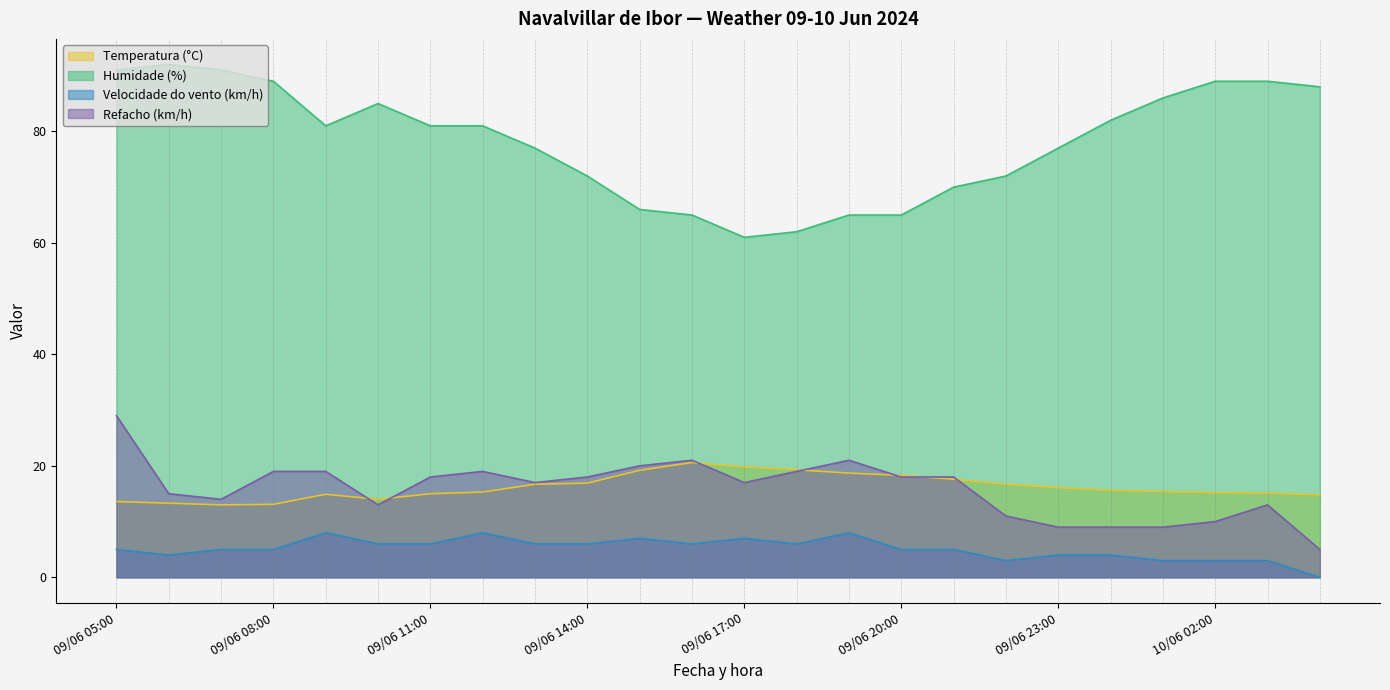

Reading left to right, transcribe all the data shown in this chart.

Temperatura (°C): 13.6	13.3	13.0	13.1	14.9	14.0	15.0	15.3	16.7	16.9	19.2	20.6	19.8	19.3	18.7	18.3	17.6	16.7	16.1	15.6	15.4	15.2	15.1	14.8
Humidade (%): 91.0	92.0	91.0	89.0	81.0	85.0	81.0	81.0	77.0	72.0	66.0	65.0	61.0	62.0	65.0	65.0	70.0	72.0	77.0	82.0	86.0	89.0	89.0	88.0
Velocidade do vento (km/h): 5.0	4.0	5.0	5.0	8.0	6.0	6.0	8.0	6.0	6.0	7.0	6.0	7.0	6.0	8.0	5.0	5.0	3.0	4.0	4.0	3.0	3.0	3.0	0.0
Refacho (km/h): 29.0	15.0	14.0	19.0	19.0	13.0	18.0	19.0	17.0	18.0	20.0	21.0	17.0	19.0	21.0	18.0	18.0	11.0	9.0	9.0	9.0	10.0	13.0	5.0